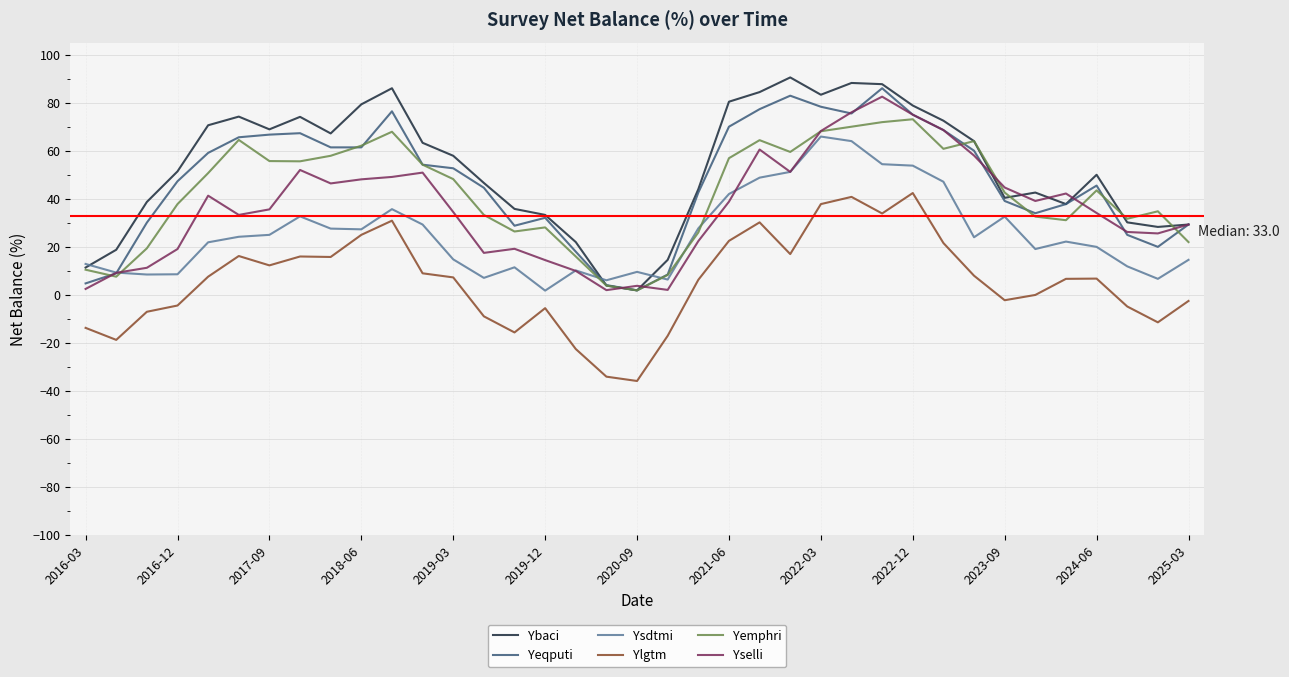

True or false: Yemphri and Ybaci cross at least once.

True